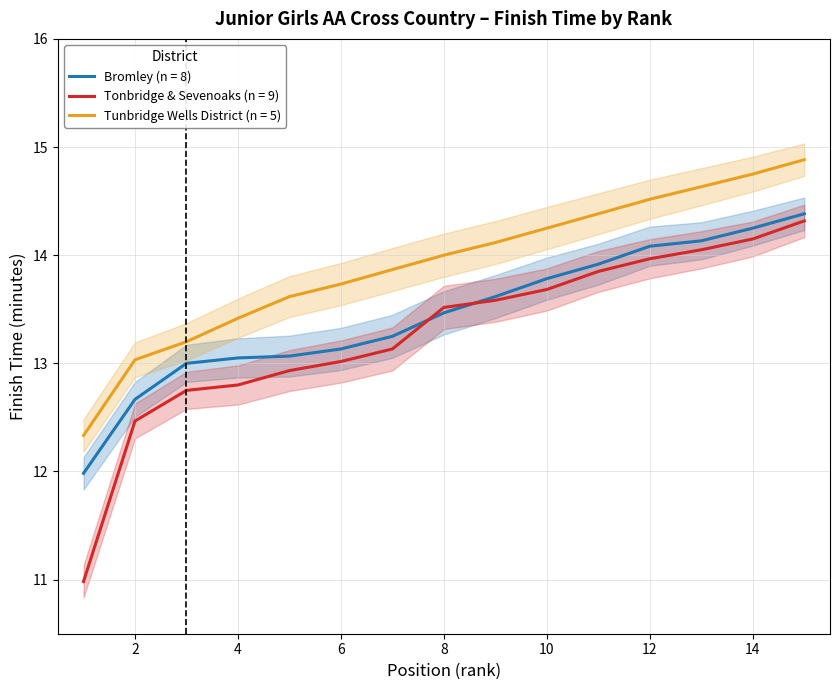

At which category does the chart reach its peak across all series?

15